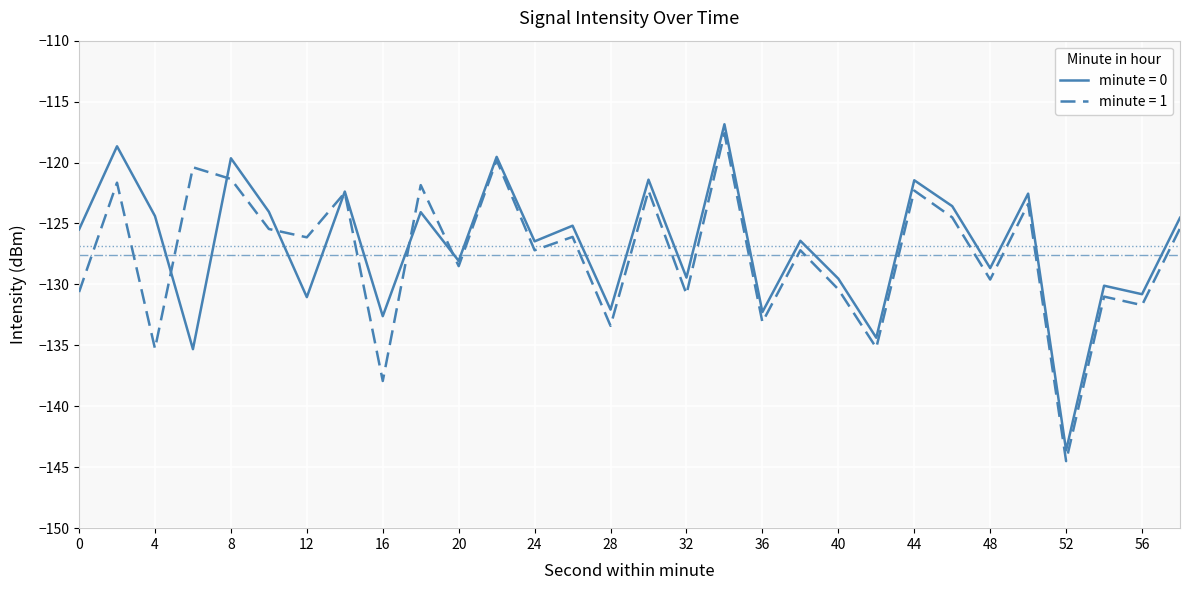

What is the maximum value shown in the chart?

-116.9